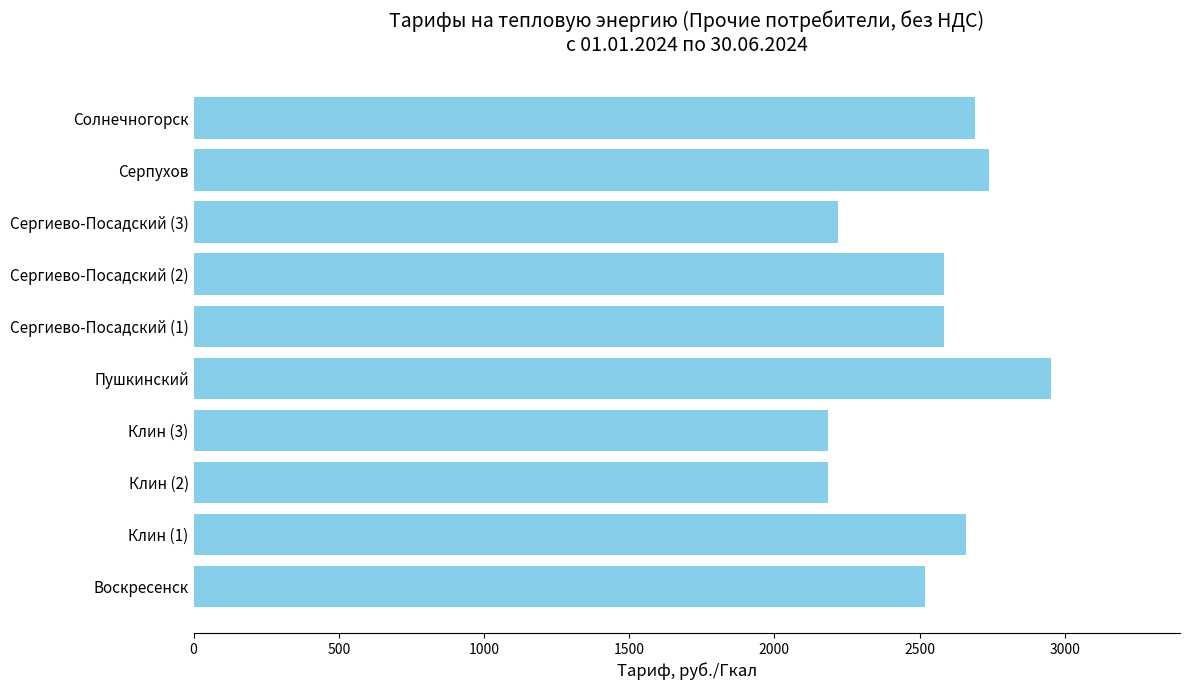

Are the bars grouped side by side (vs. stacked)?

No